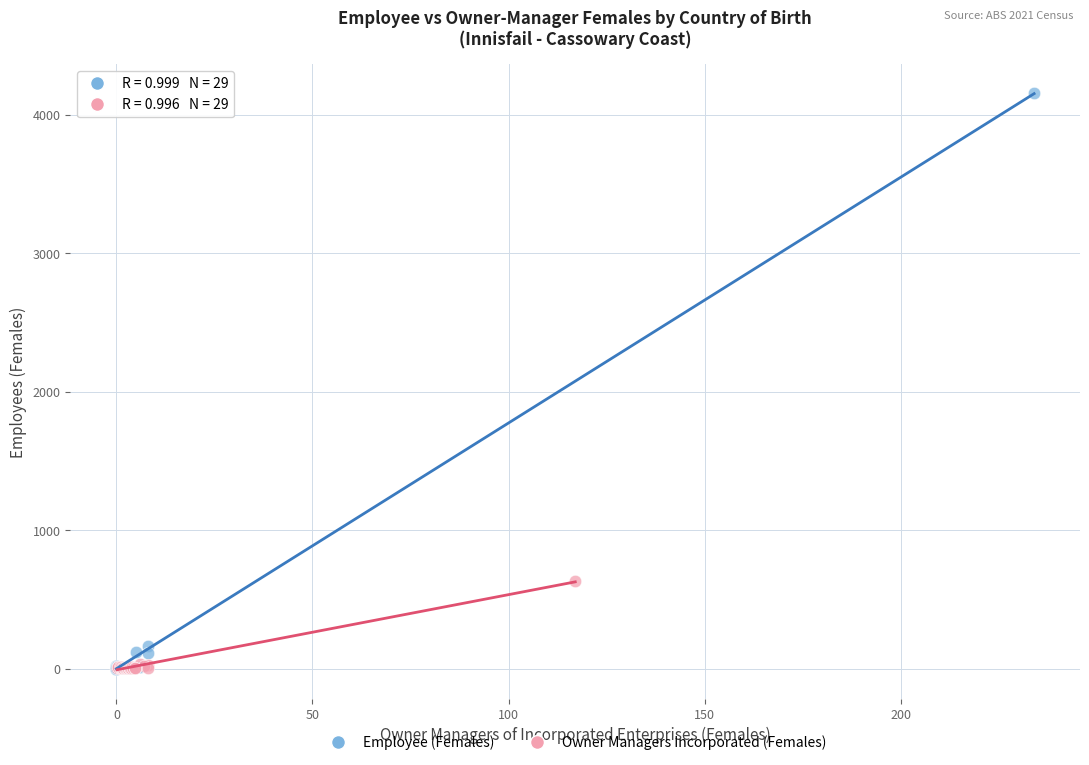

Which series has the widest spread of Y values?

Employee (Females)